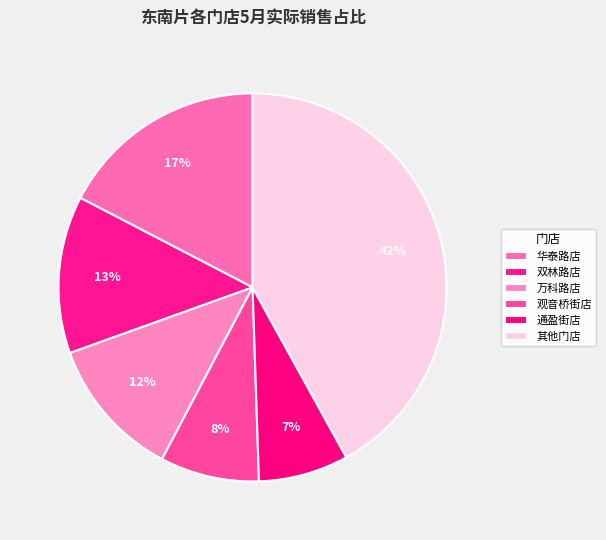

Does any single category account for the majority?

No